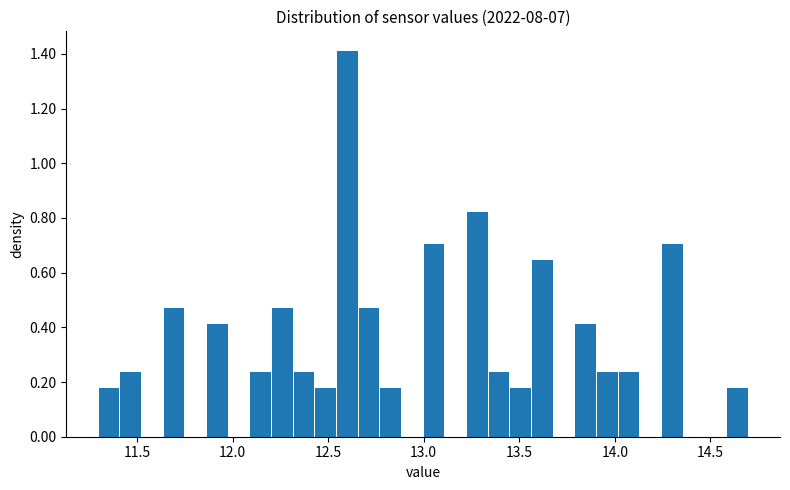

Read against the x-axis, roughly where is the centre of the tallest bar?

12.60